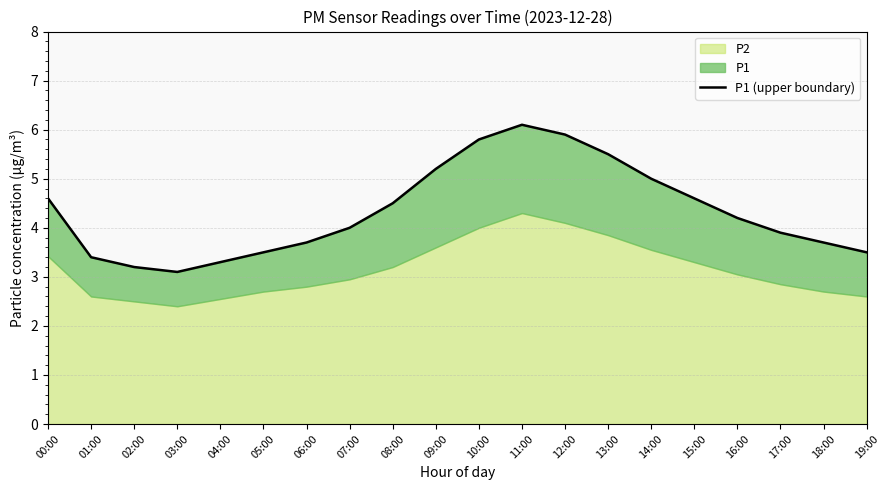

What is the sum of all values?

86.7